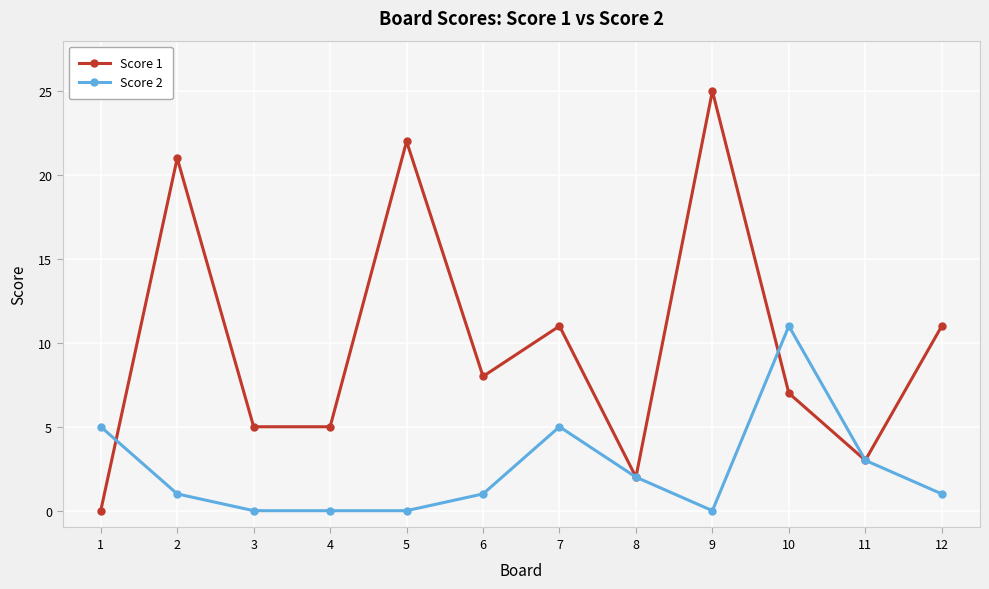

What is the difference between the highest and lowest values at 8?

0